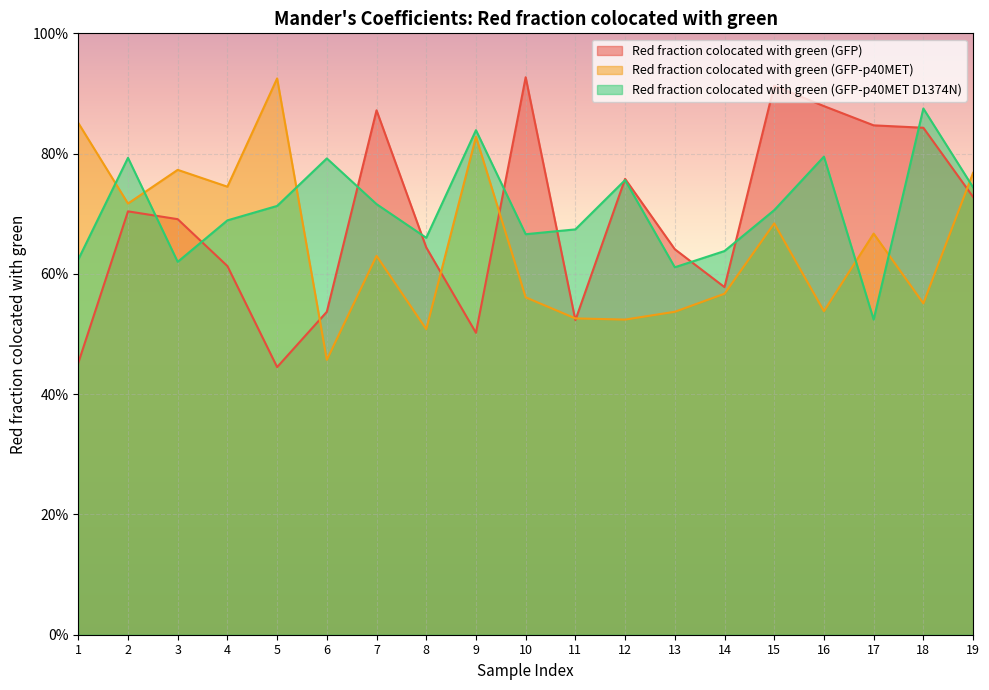

Which series has the widest spread of values?

Red fraction colocated with green (GFP)